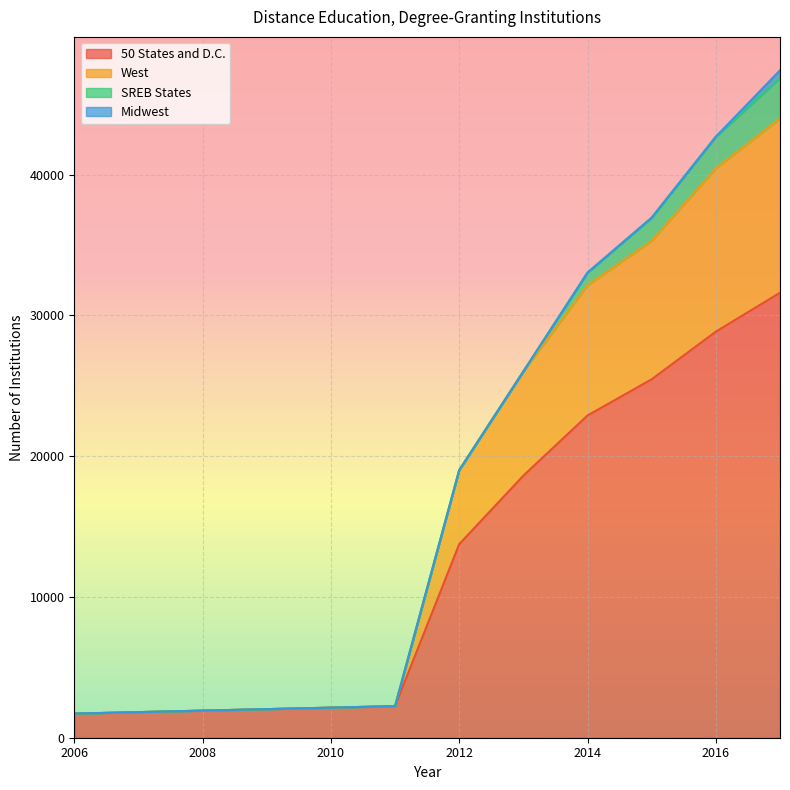

Is it true that 50 States and D.C. equals 10324 at 2016?

False